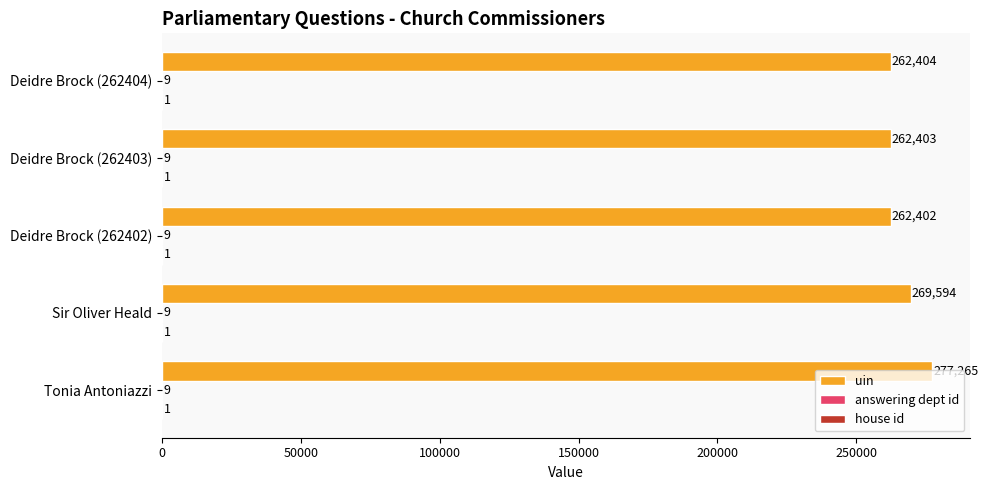

The uin series shows 262402 at Deidre Brock (262402). True or false?

True